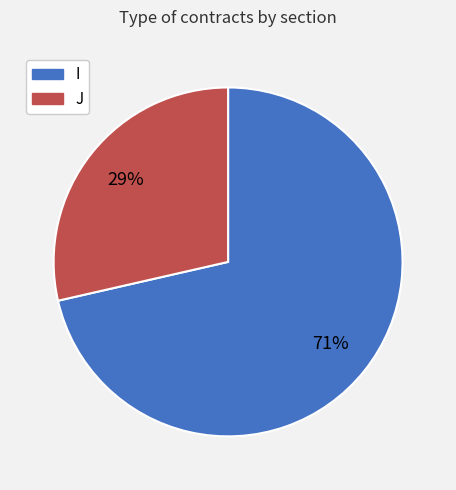

Count the number of slices in the pie.

2